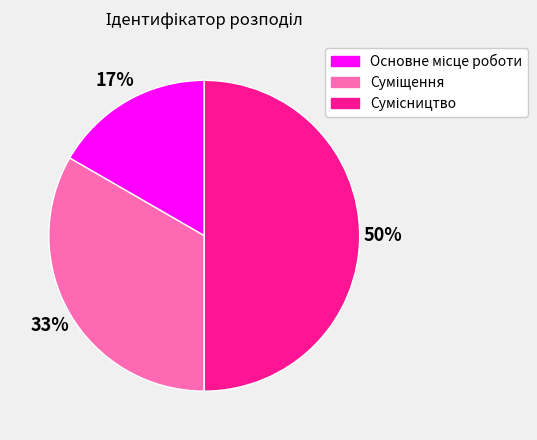

To the nearest percent, what is the difference between the largest and smallest slice percentages?

33%